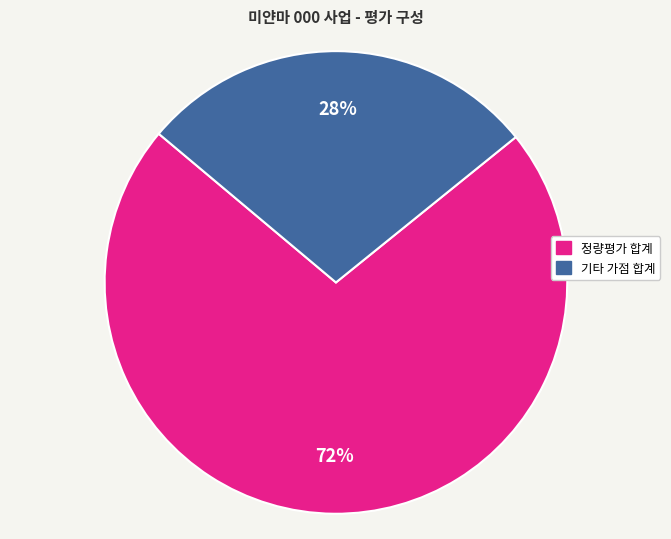

To the nearest percent, what is the combined percentage of 기타 가점 합계 and 정량평가 합계?

100%